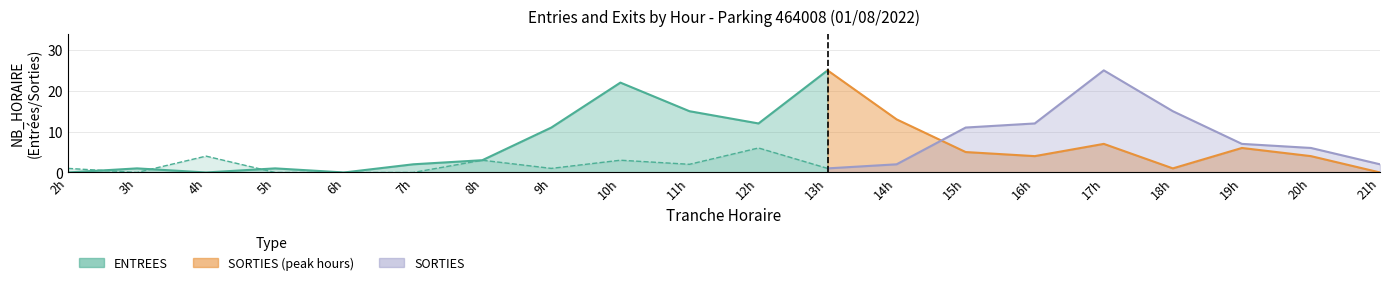

What is the difference between the highest and lowest values at 21?

2